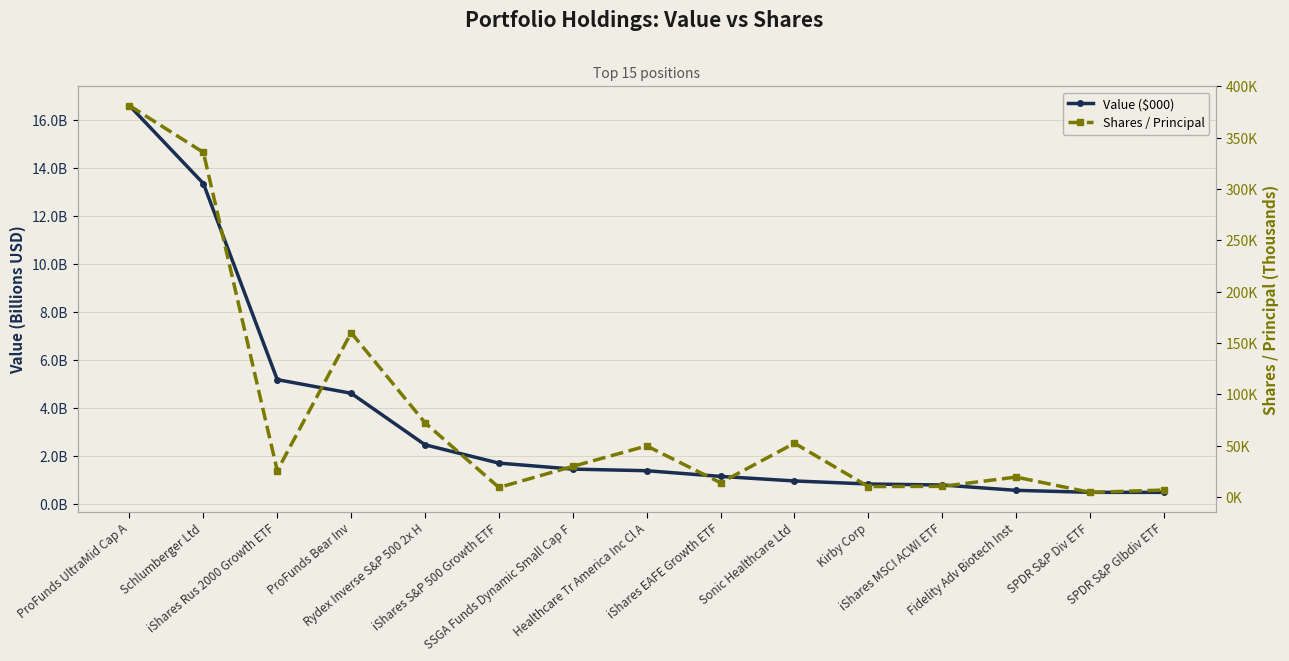

Is it true that Value ($000) equals 0.4 at SSGA Funds Dynamic Small Cap F?

False